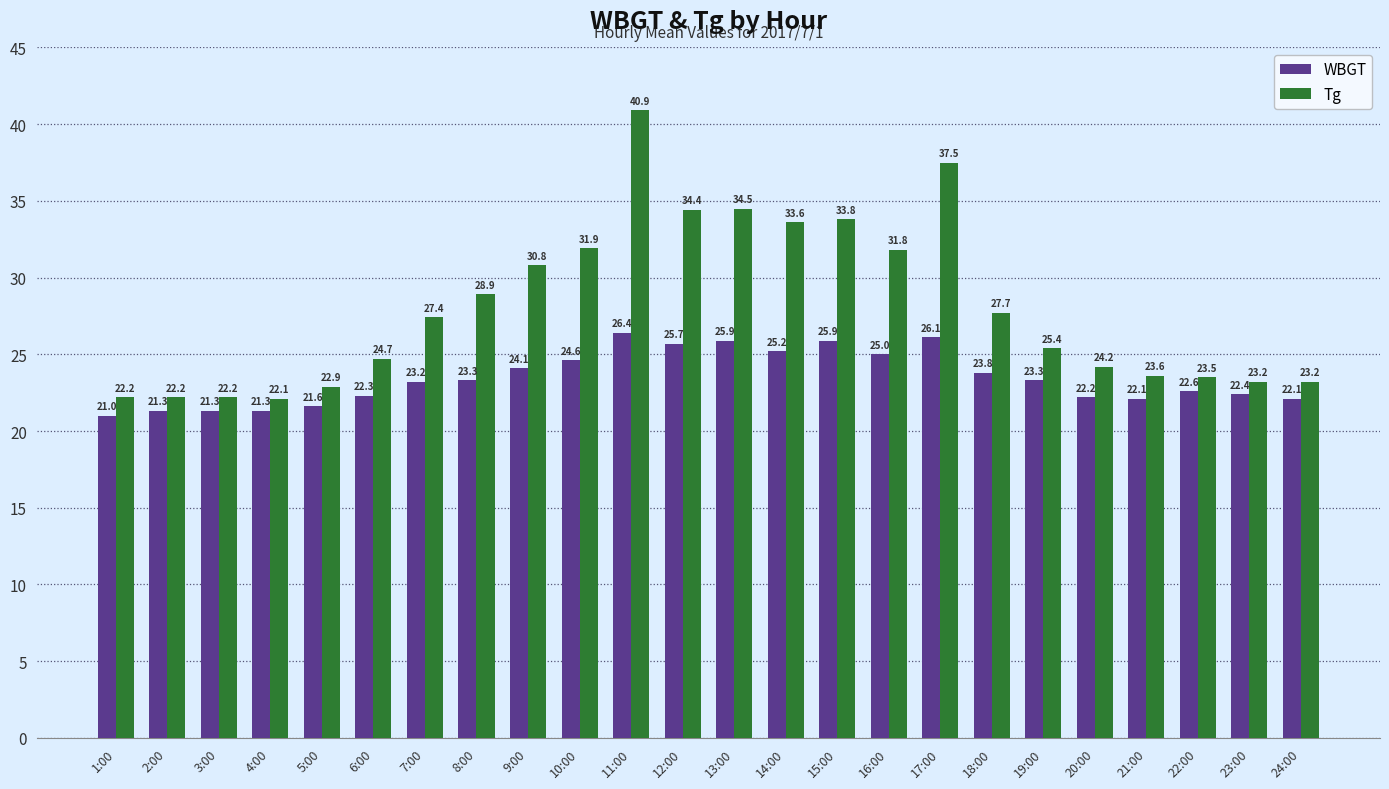

Which category has the highest value in the WBGT series?

11:00